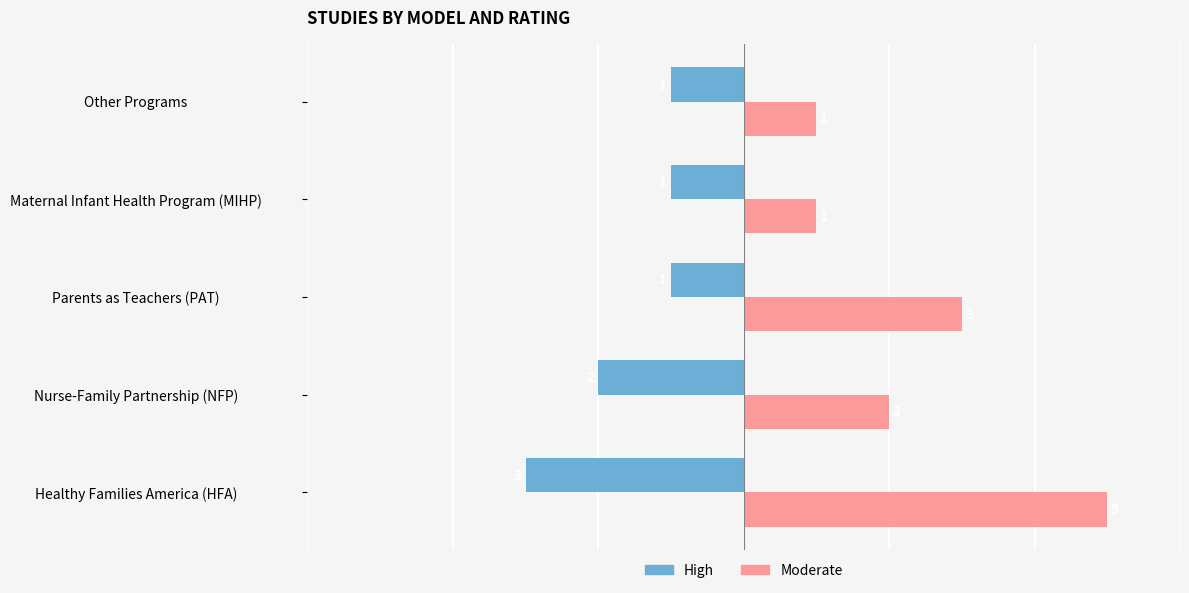

Is it true that High equals -3 at Healthy Families America (HFA)?

True